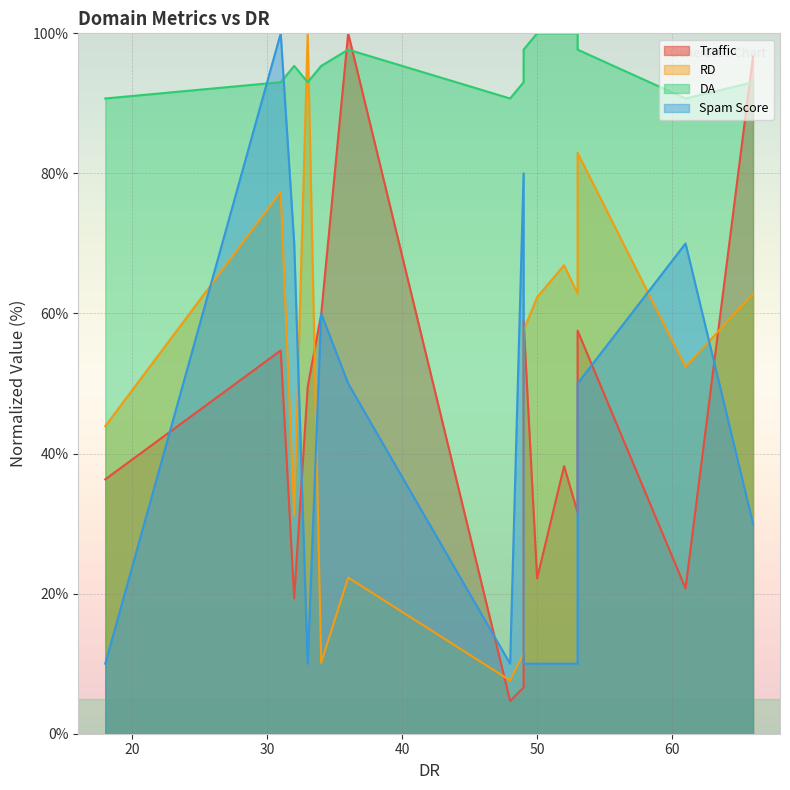

How many distinct data groups are displayed?

4